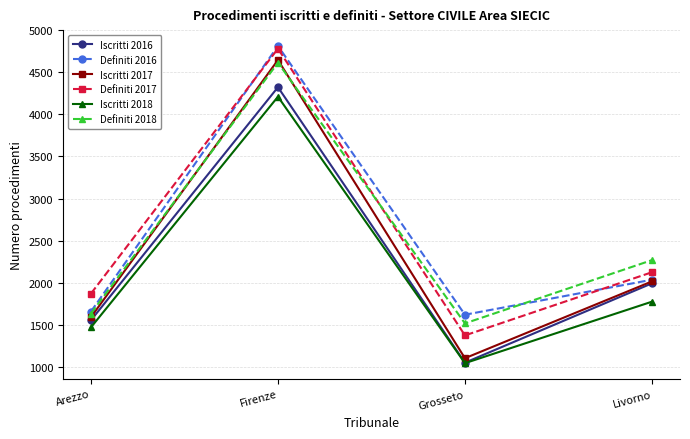

The value of Iscritti 2016 at Arezzo is 1553. True or false?

True